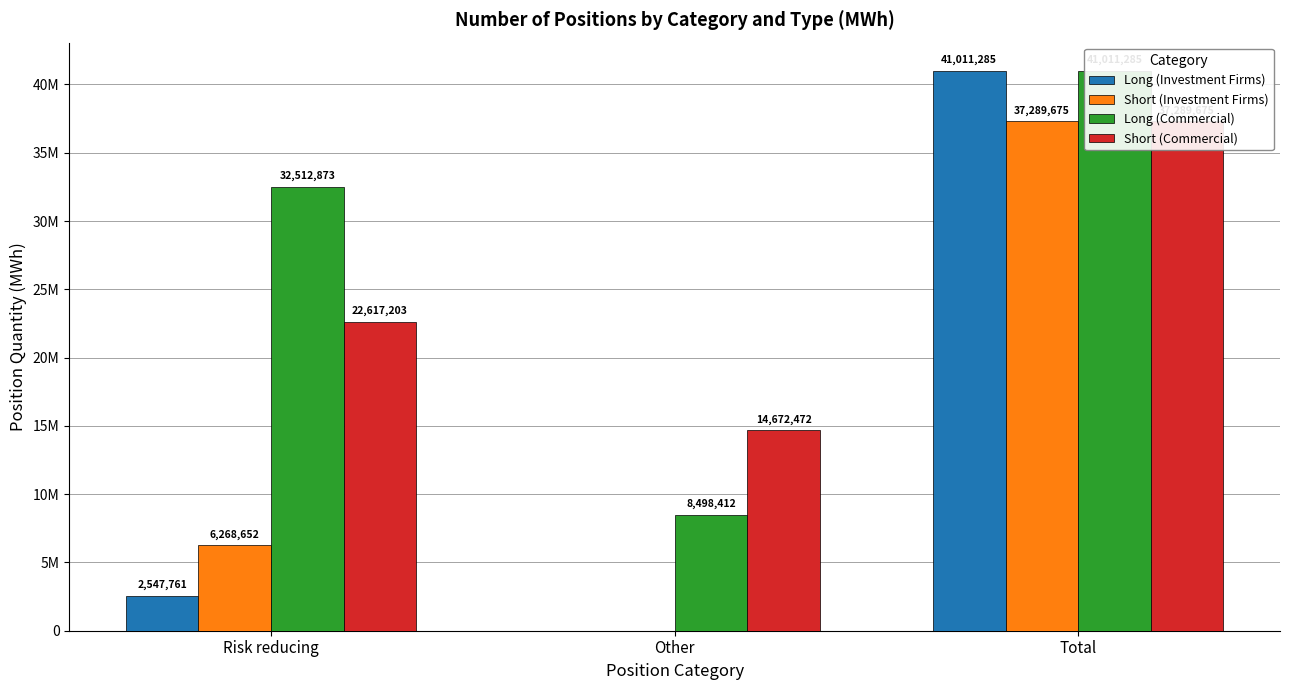

Rank the series at Risk reducing from highest to lowest value.

Long (Commercial), Short (Commercial), Short (Investment Firms), Long (Investment Firms)